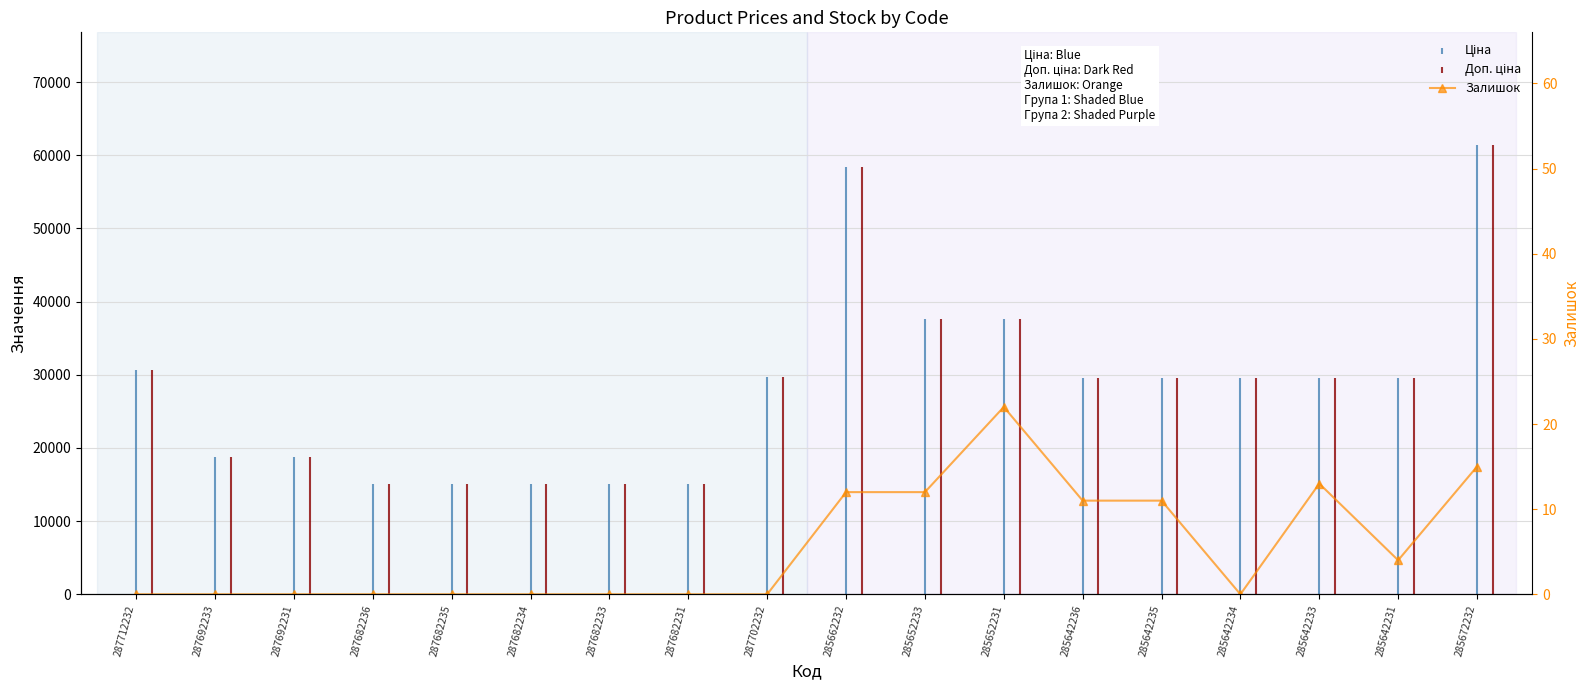

At which category does the chart reach its peak across all series?

285652231